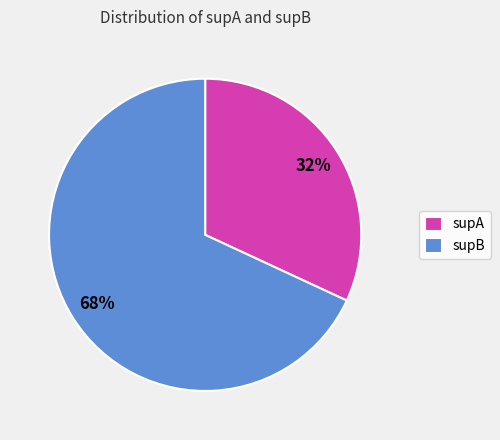

Is there any slice that represents more than half of the pie?

Yes